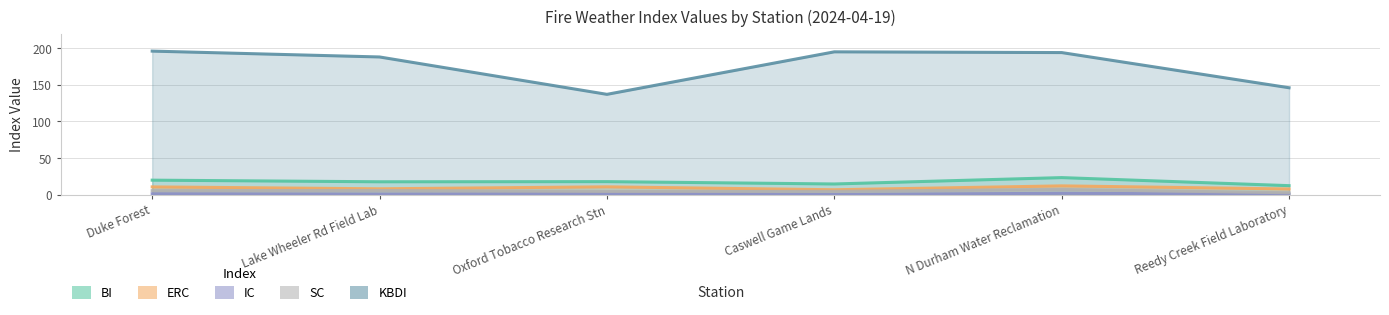

What is the difference between the highest and lowest values at Lake Wheeler Rd Field Lab?

187.1